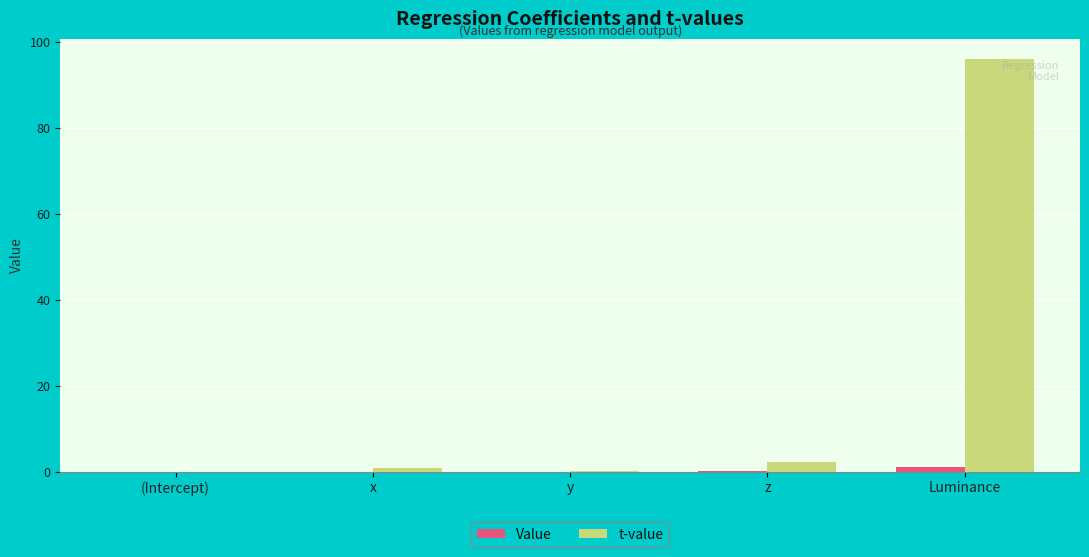

At which category is the sum across all series the highest?

Luminance